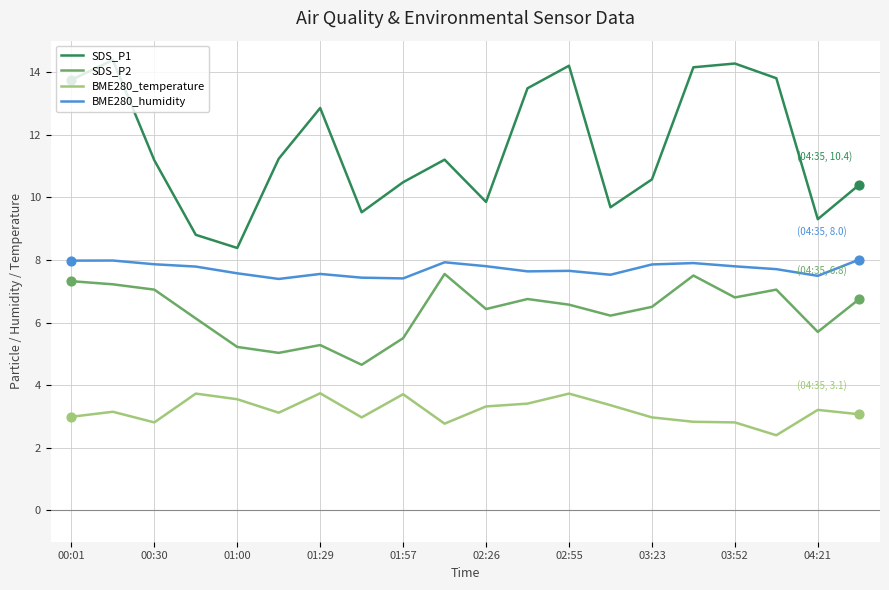

What are all the series names shown in the legend?

SDS_P1, SDS_P2, BME280_temperature, BME280_humidity